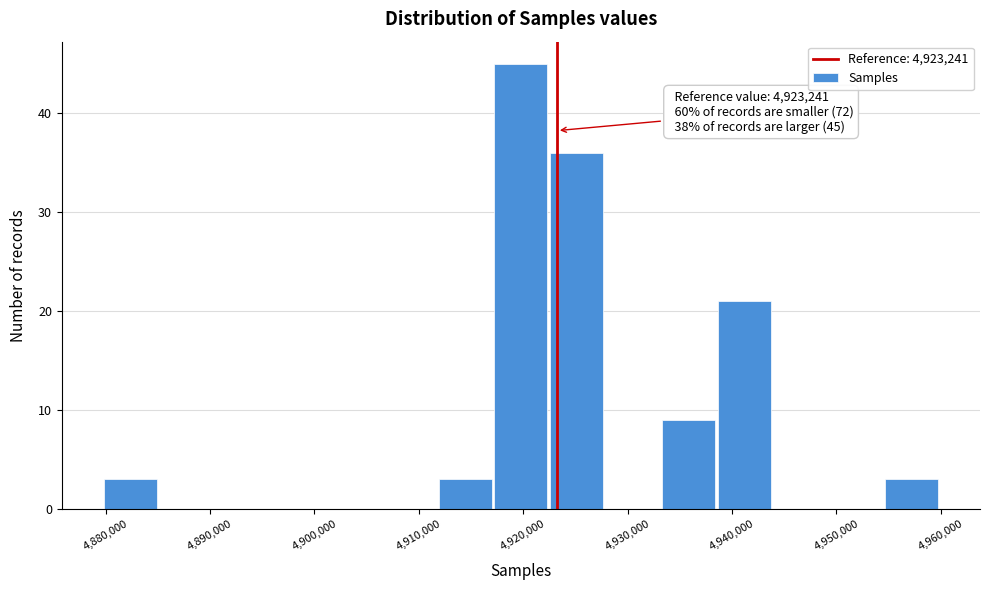

Which range on the x-axis has the tallest bar?

4917000 to 4923000